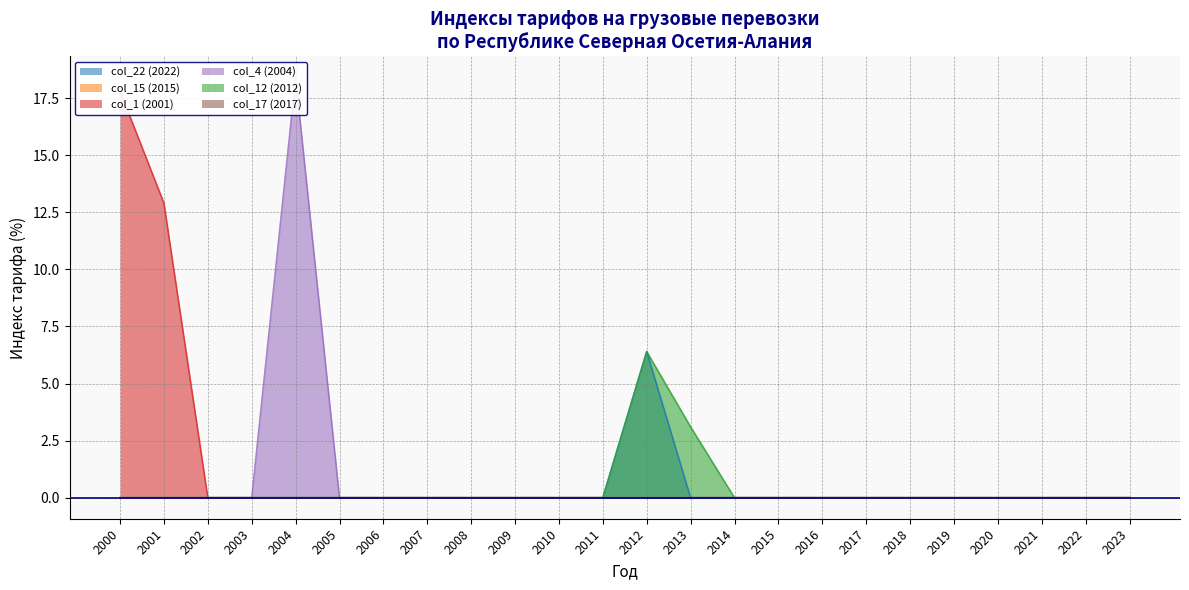

Between 2006 and 2021, which series saw the biggest shift?

col_22 (2022)